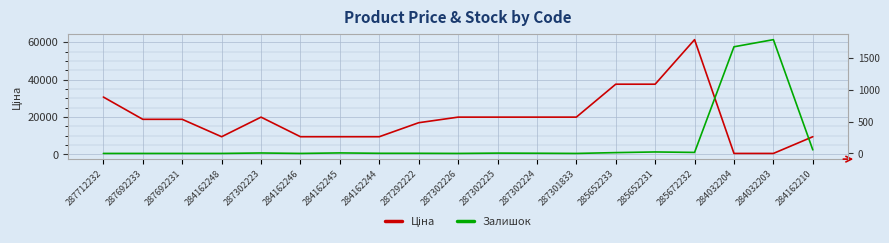

Which category has the lowest value across all series?

287712232